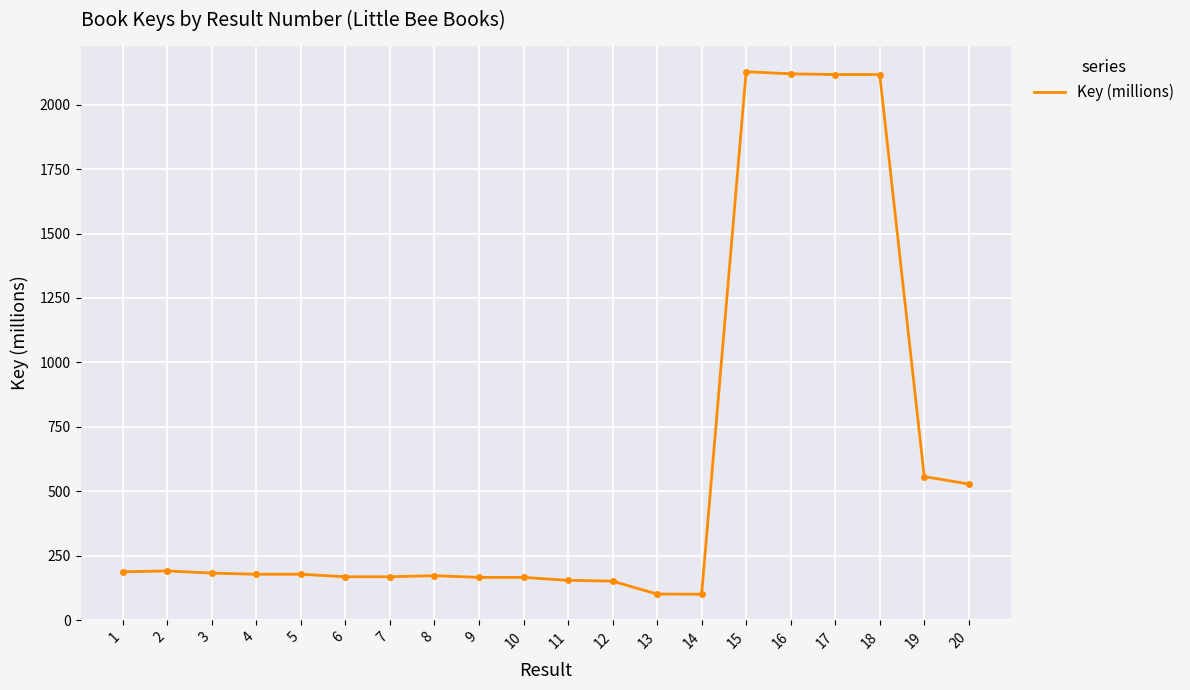

What is the difference between the values at 17 and 1?

1929.8